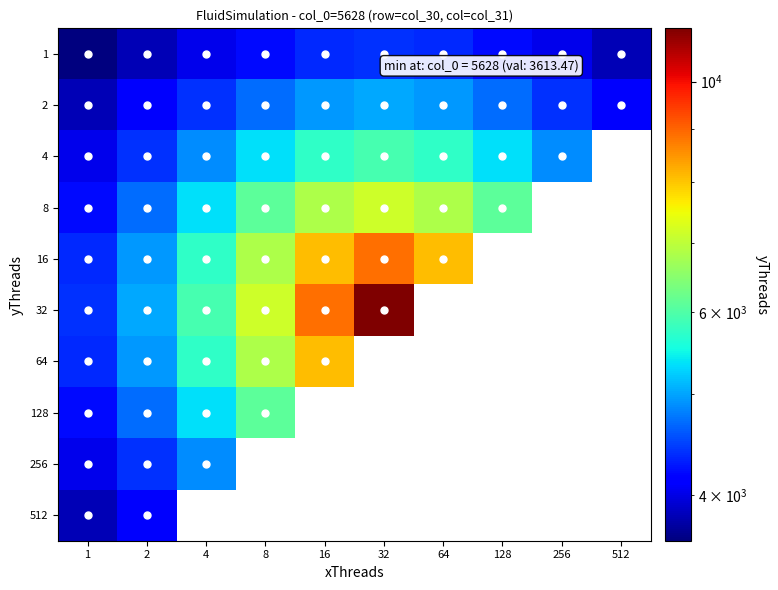

True or false: 16 has a value of 10959.1 at 64.

False